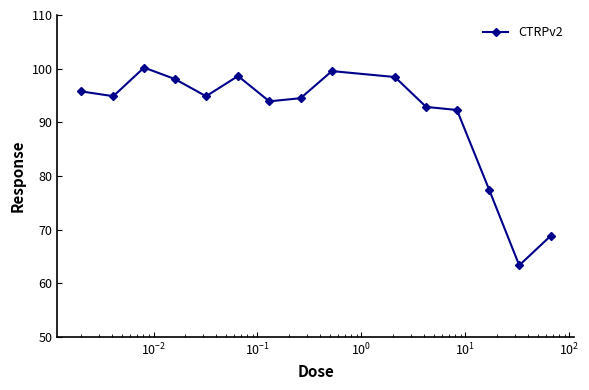

What is the average value?

90.9